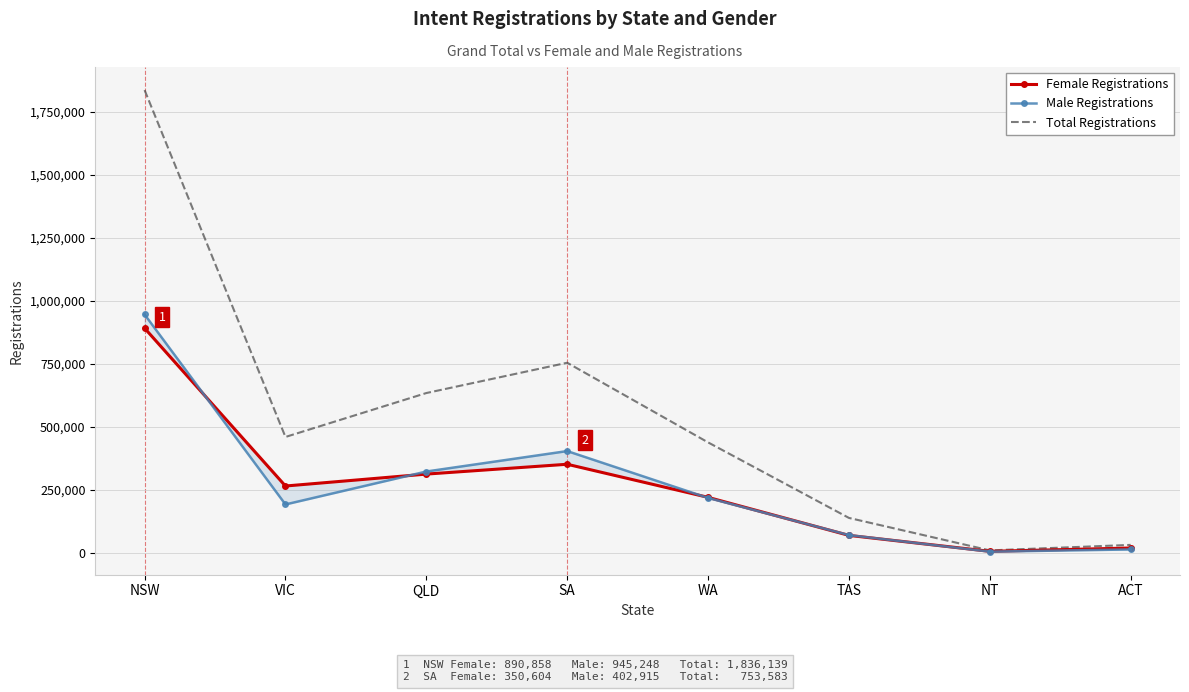

What is the difference between the Male Registrations values at WA and SA?

186050